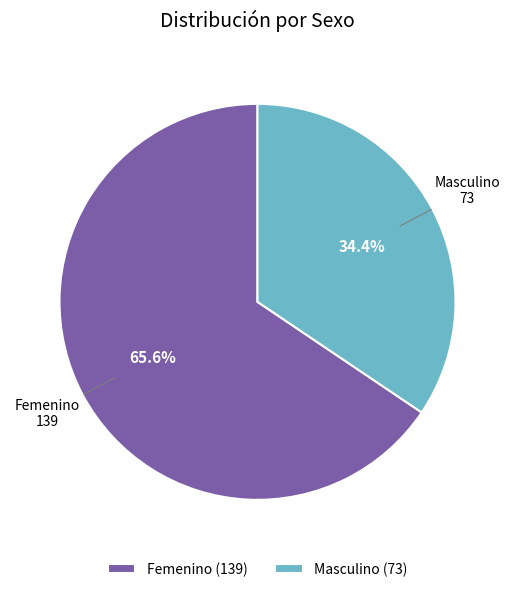

Is there a majority slice in this chart?

Yes